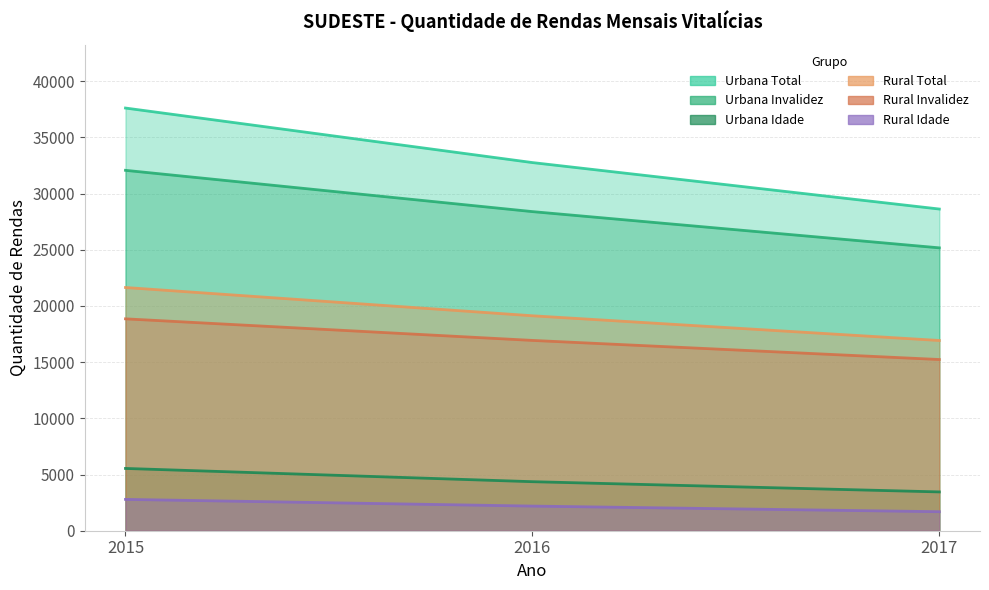

Which series has the widest spread of values?

Urbana Total